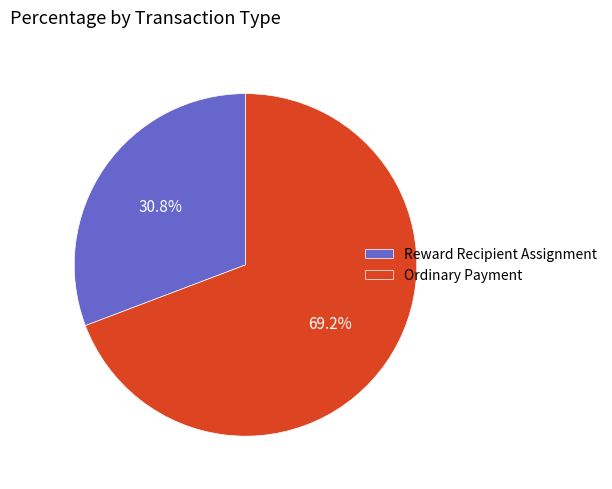

Which category accounts for the majority?

Ordinary Payment